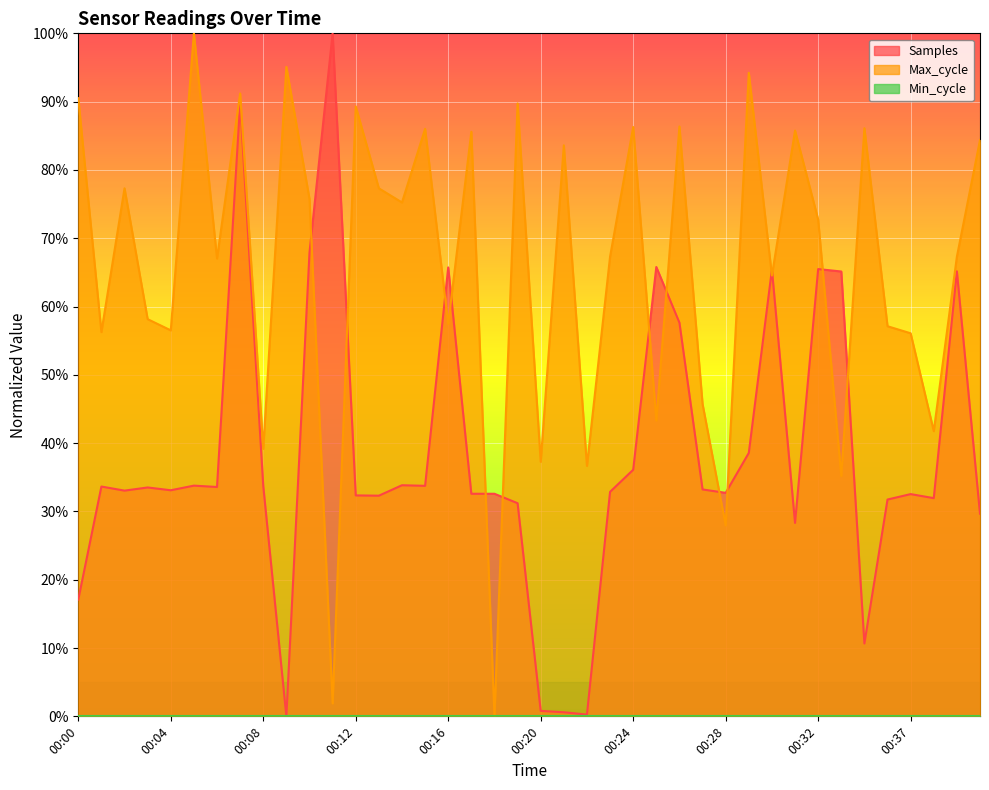

How many values in the Max_cycle series are below 72?

20